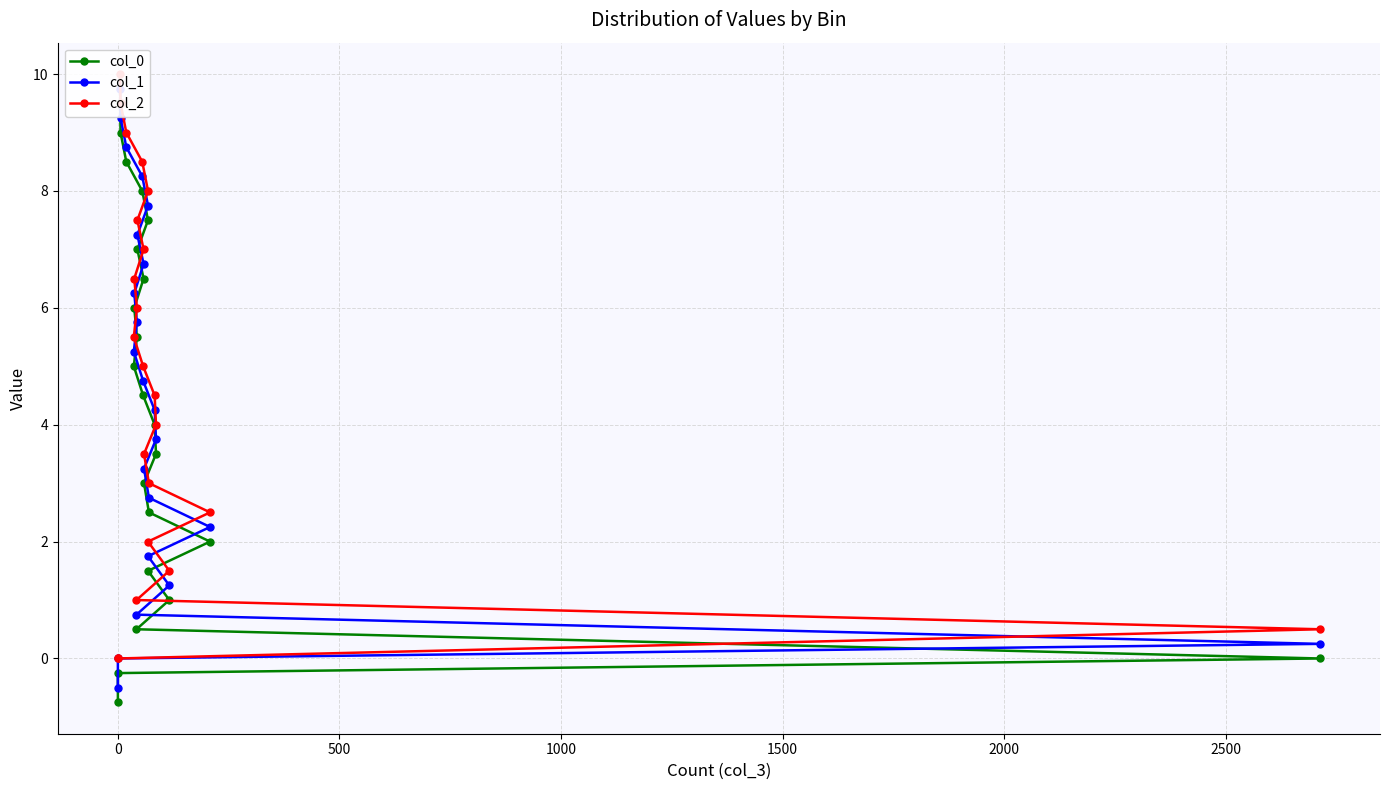

True or false: col_2 and col_1 cross at least once.

False